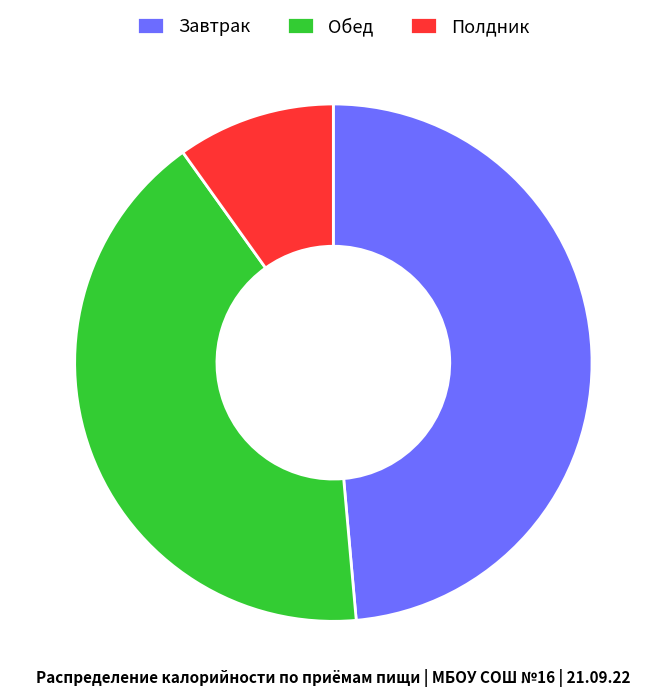

Rank the categories by value from lowest to highest.

Полдник, Обед, Завтрак